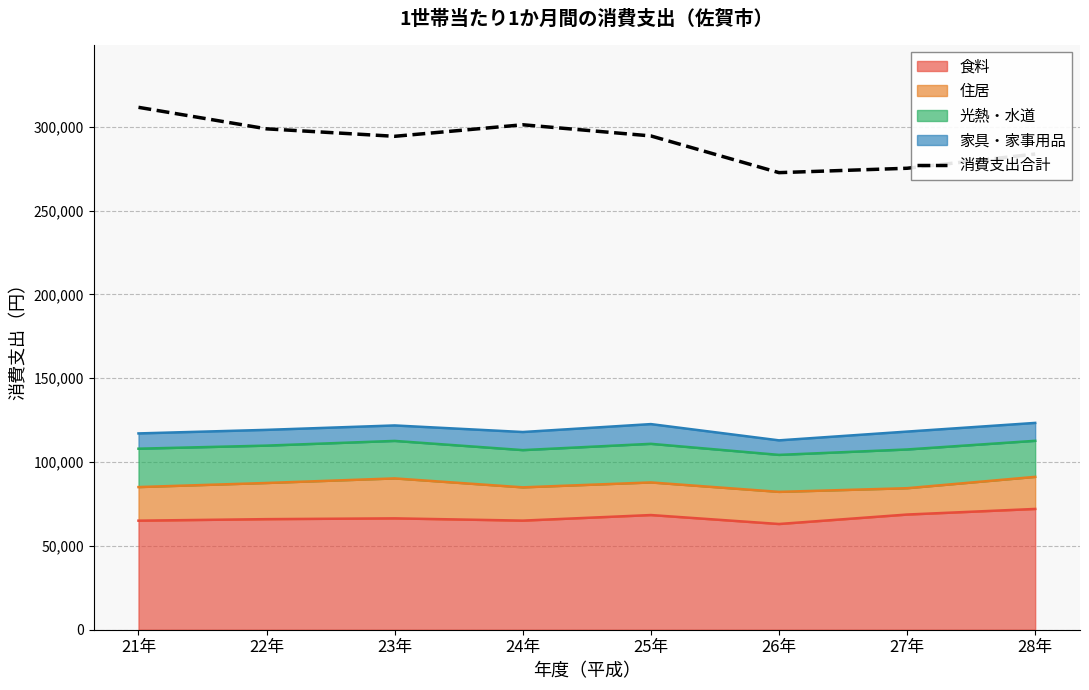

At which category does the chart reach its peak across all series?

21年